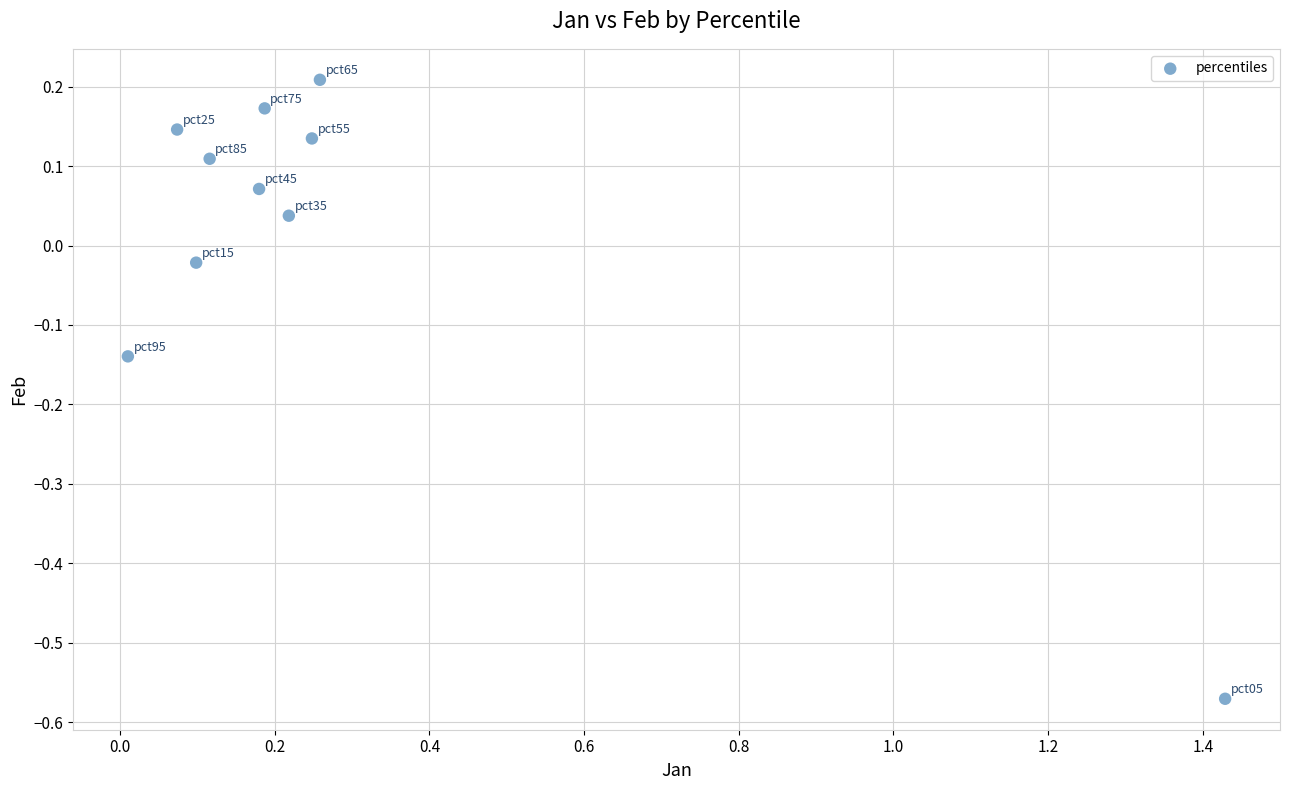

What is the average X value?

0.3